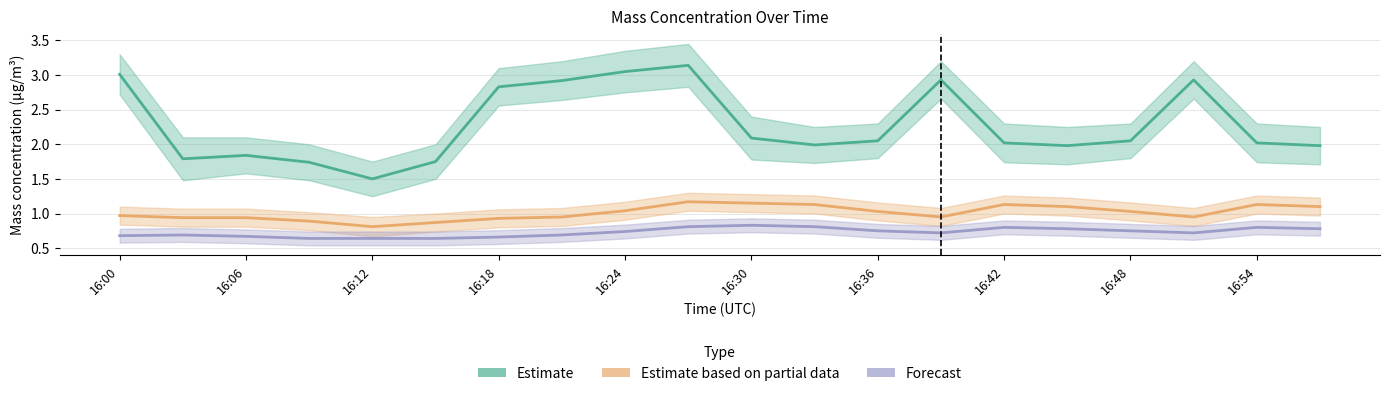

How many lines are shown in the chart?

3